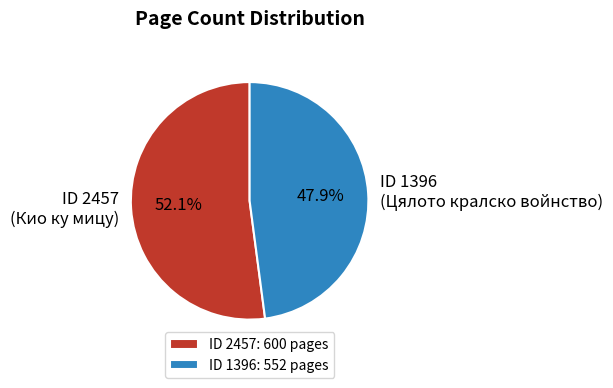

What percentage do ID 1396 and ID 2457 together represent?

100.0%